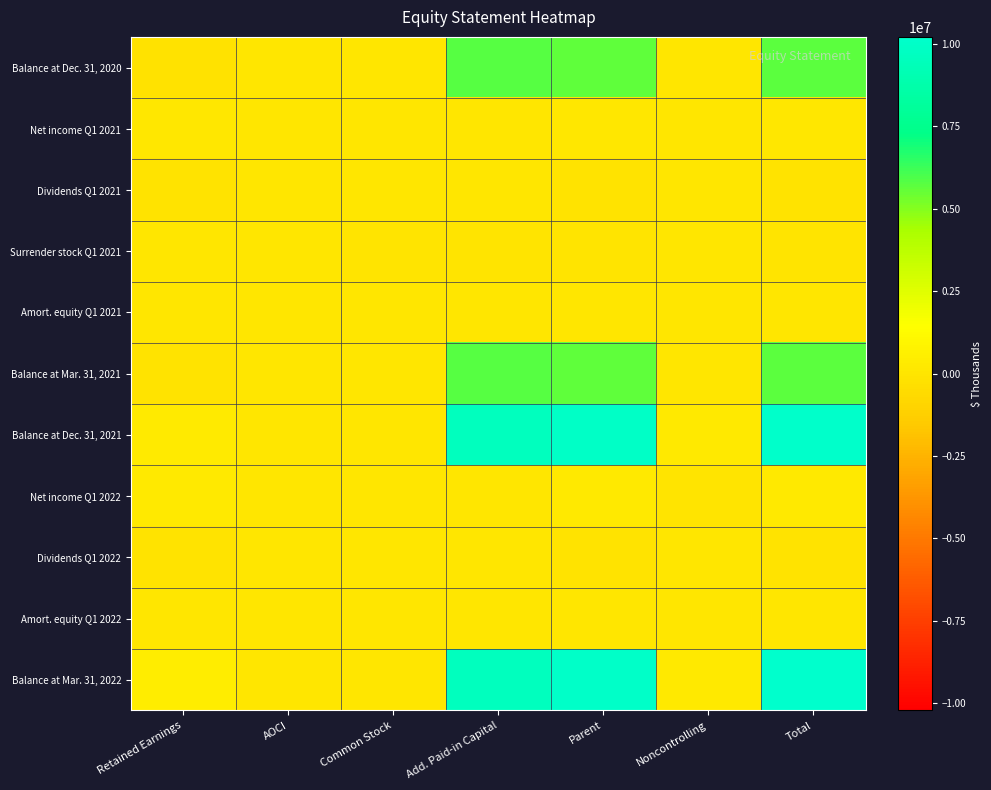

At which category is the sum across all series the highest?

Total